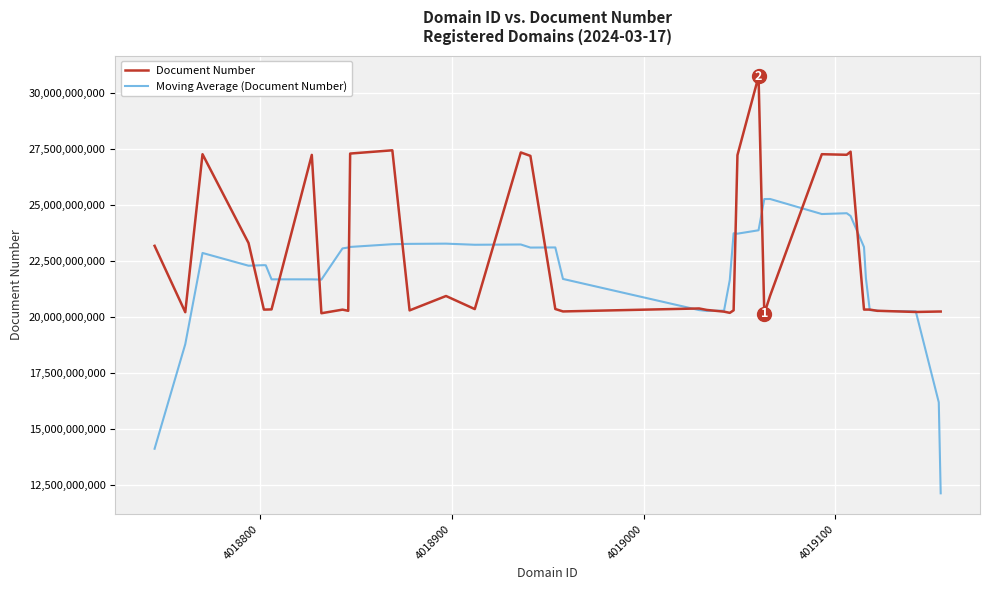

Rank the series by their maximum value, from highest to lowest.

Document Number, Moving Average (Document Number)